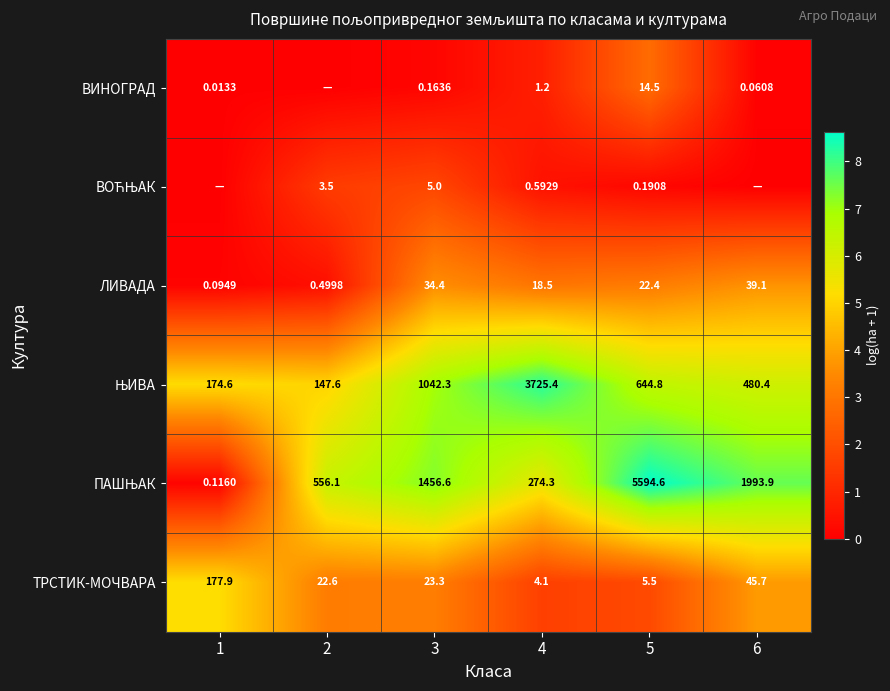

How many categories are shown in the chart?

6